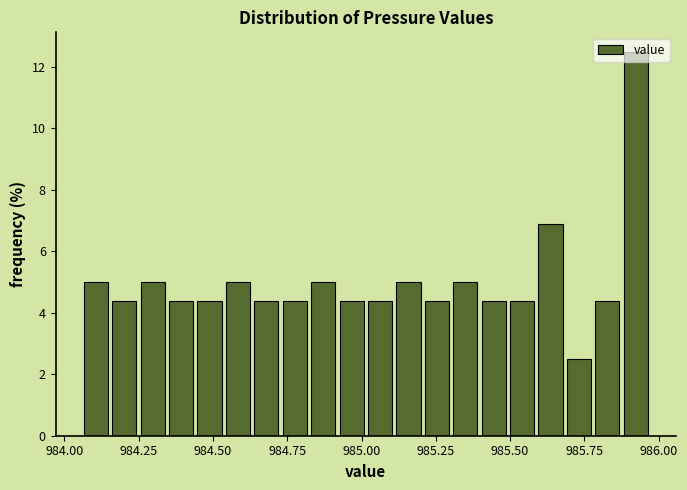

Around what value on the x-axis is the tallest bar? Give the approximate position of its centre, as read against the axis.

985.90